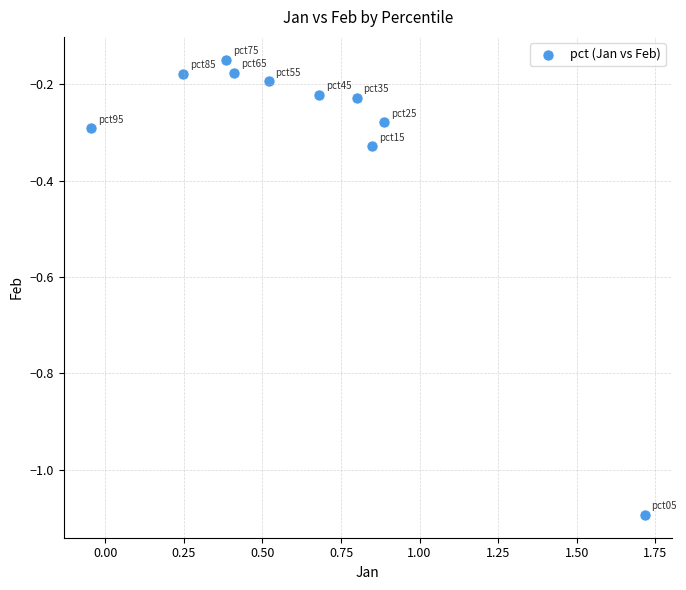

What is the range of X values (max minus min)?

1.8